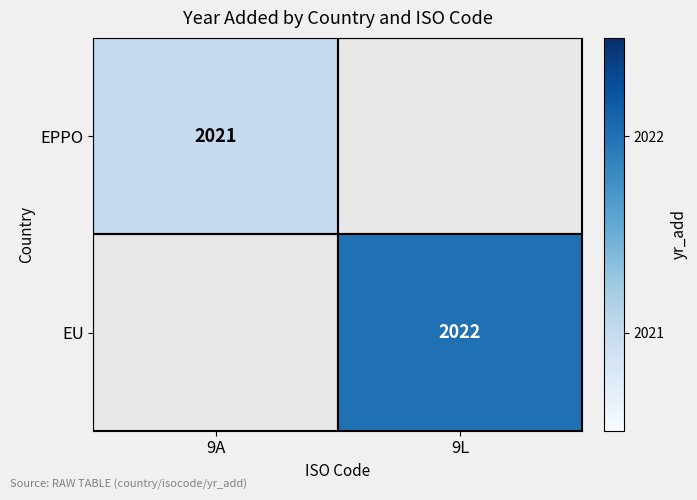

Which has a higher value, 9A or 9L?

9L